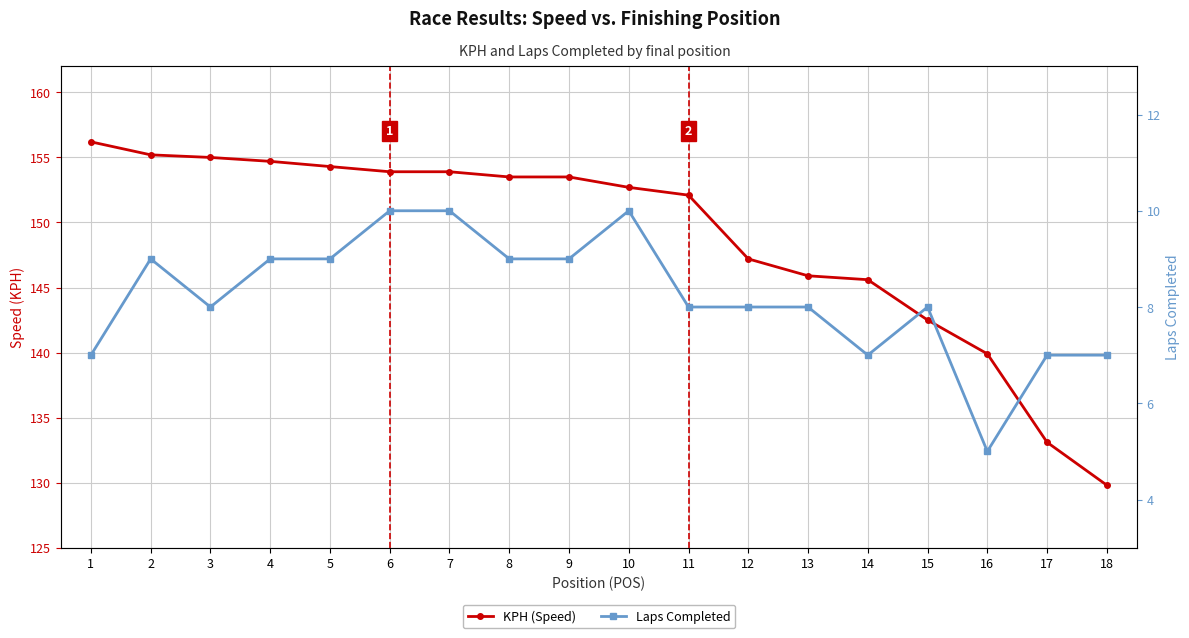

Reading right to left, what are all the values shown in this chart?

KPH (Speed): 18=129.8	17=133.1	16=139.9	15=142.5	14=145.6	13=145.9	12=147.2	11=152.1	10=152.7	9=153.5	8=153.5	7=153.9	6=153.9	5=154.3	4=154.7	3=155.0	2=155.2	1=156.2
Laps Completed: 18=7.0	17=7.0	16=5.0	15=8.0	14=7.0	13=8.0	12=8.0	11=8.0	10=10.0	9=9.0	8=9.0	7=10.0	6=10.0	5=9.0	4=9.0	3=8.0	2=9.0	1=7.0